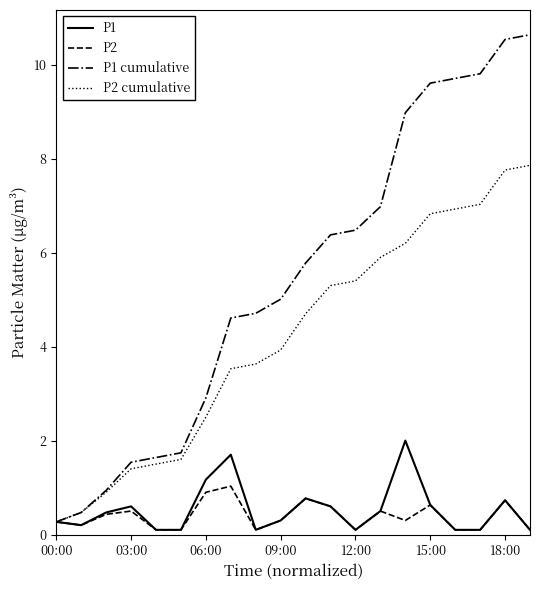

List the series in order of their peak value, highest first.

P1 cumulative, P2 cumulative, P1, P2